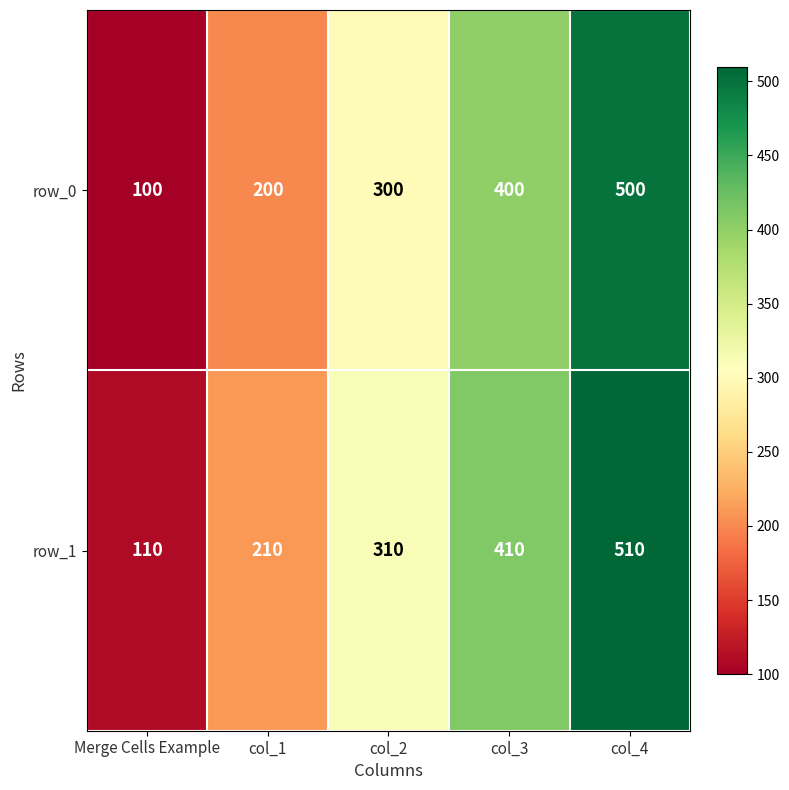

How many distinct data groups are displayed?

2